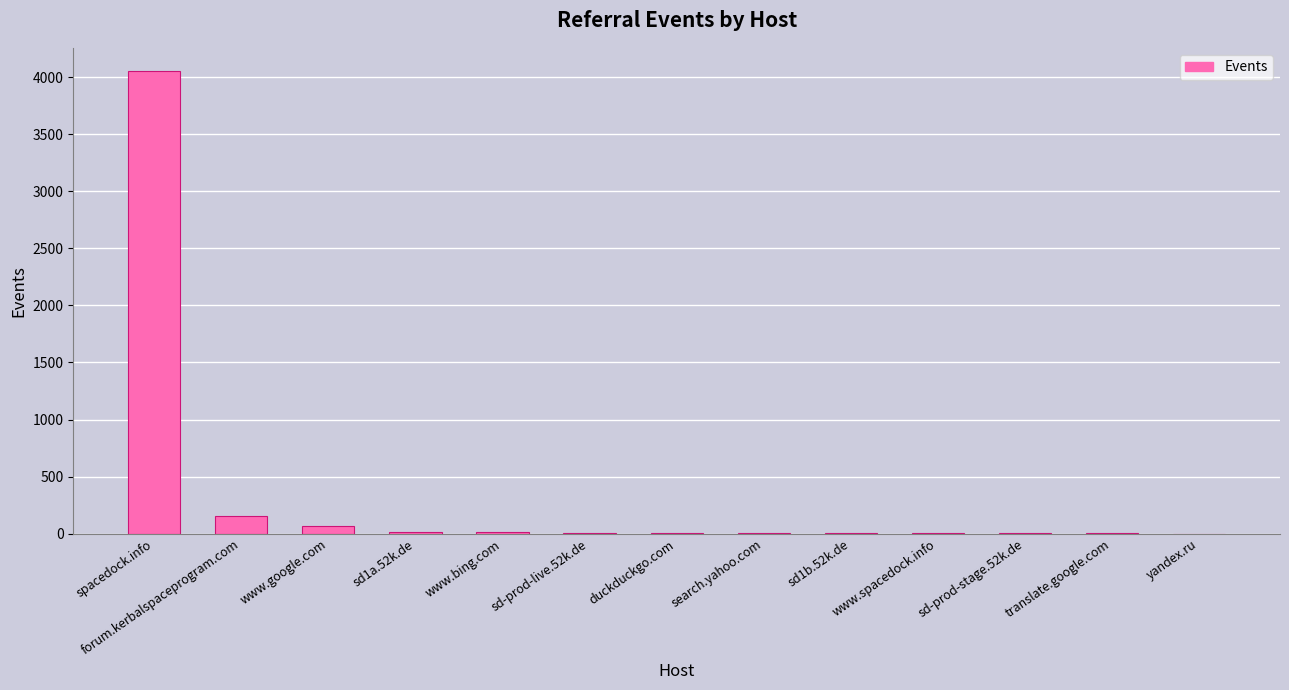

At which label is the value closest to 2027?

forum.kerbalspaceprogram.com